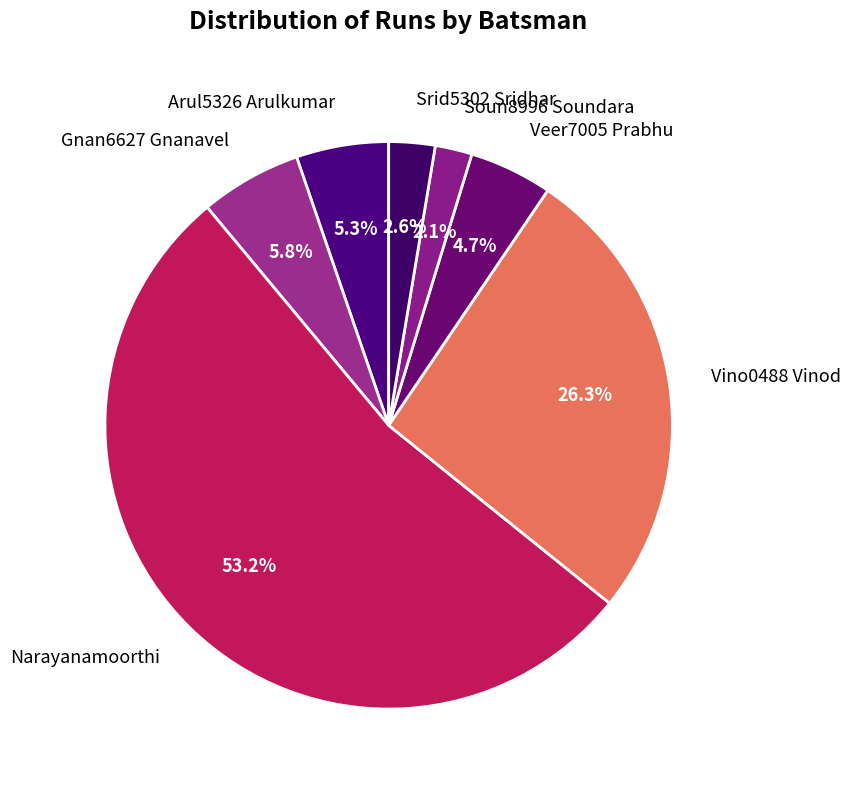

Which has a higher value, Veer7005 Prabhu or Srid5302 Sridhar?

Veer7005 Prabhu